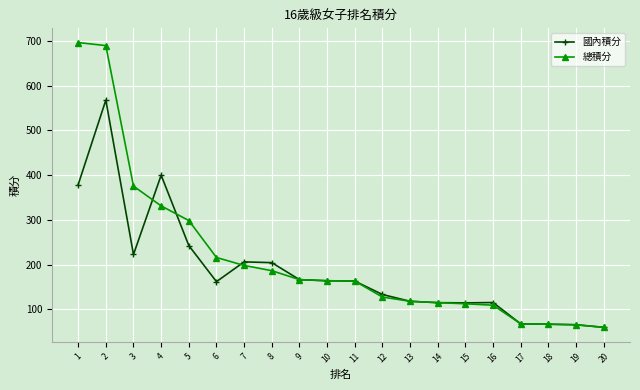

What is the total value across all series at 15?

226.5